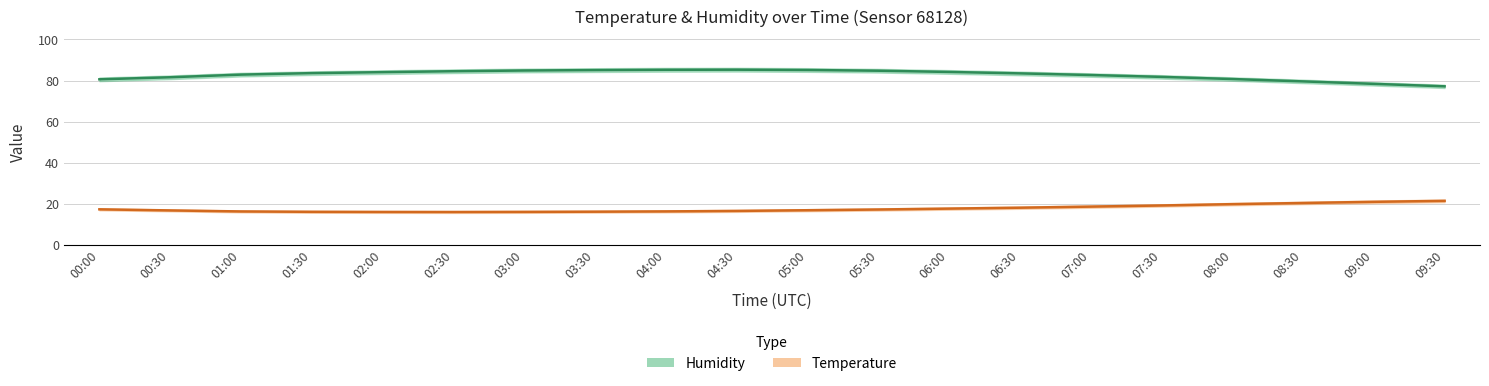

How many data points in Humidity are above 83?

11